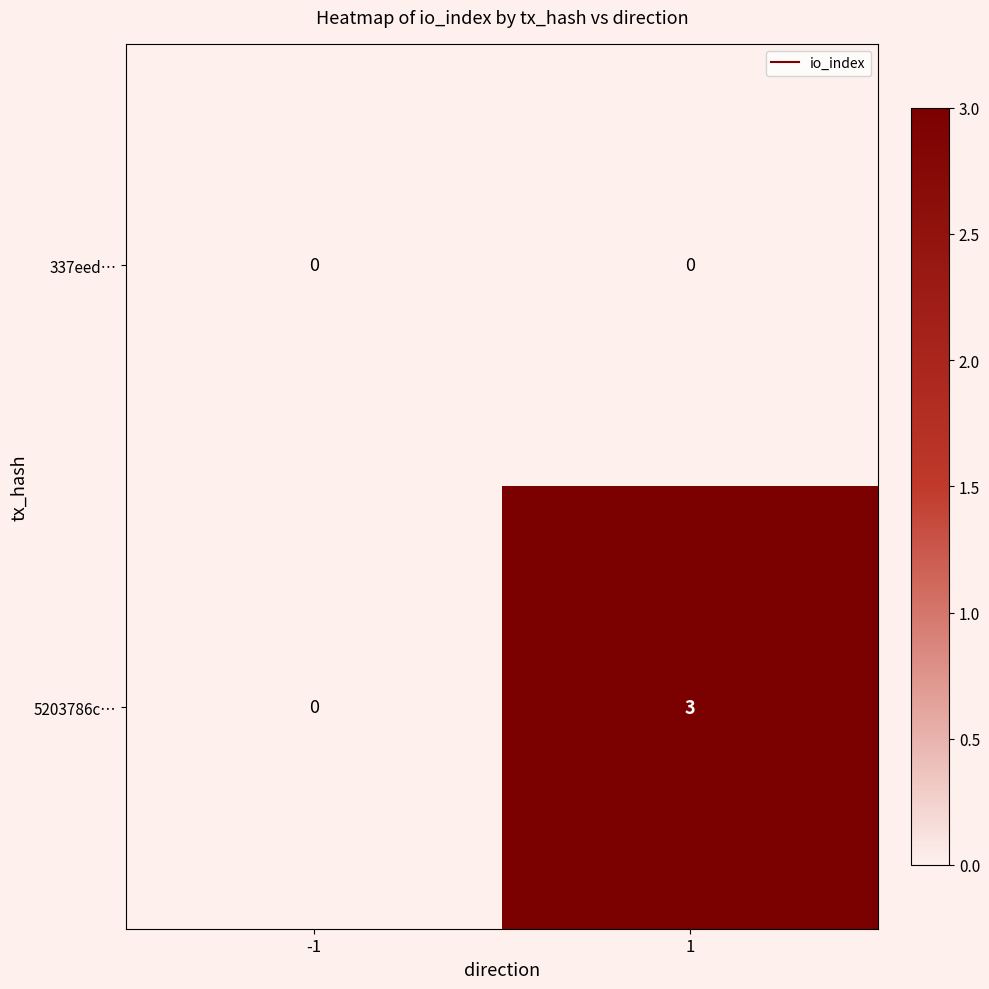

Which series changed the most between -1 and 1?

5203786c…